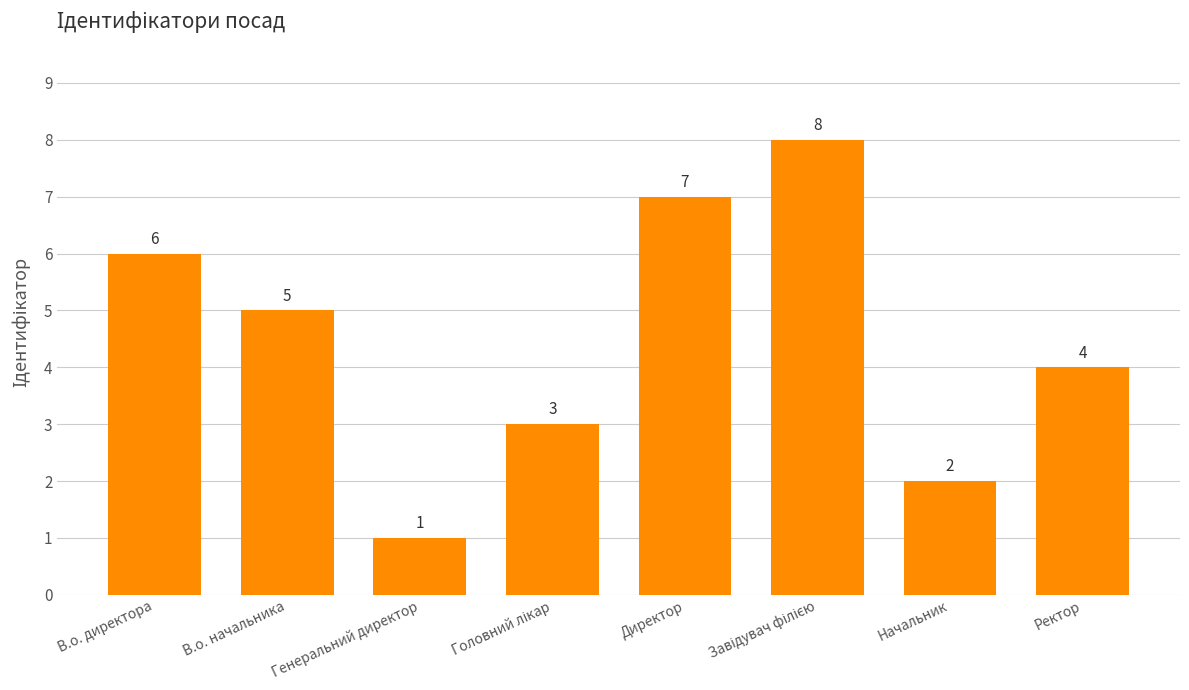

Are the bars grouped side by side (vs. stacked)?

No